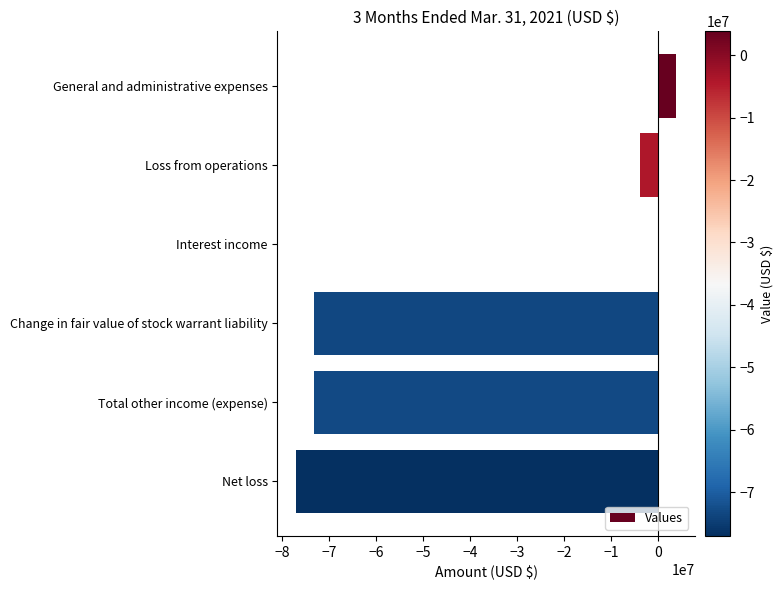

At which label is the value closest to -36602195?

Loss from operations